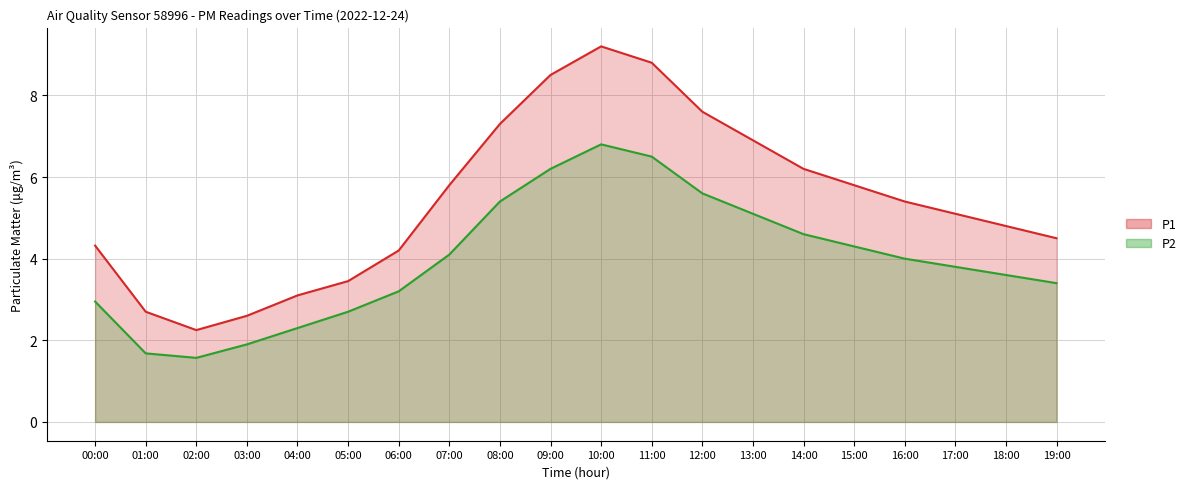

Does the chart display data point markers on the line(s)?

No